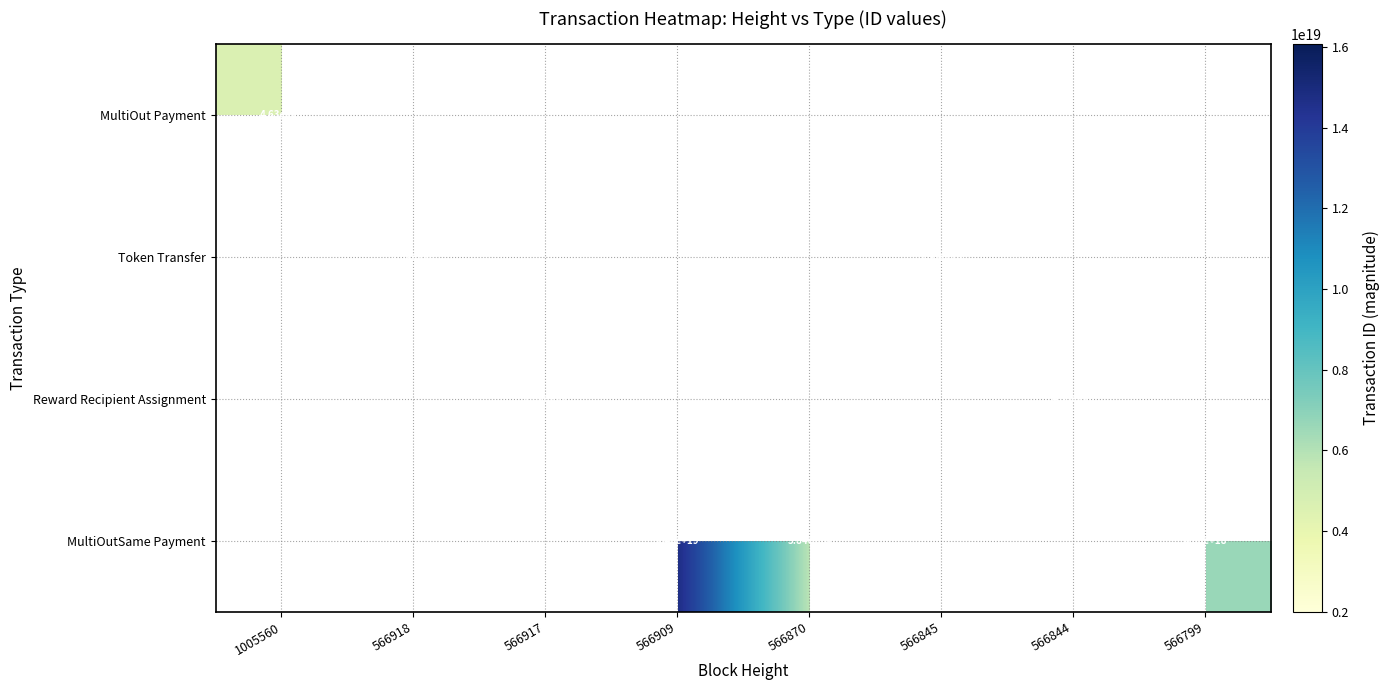

True or false: Reward Recipient Assignment has a value of 4550000000000000000 at 566844.

True